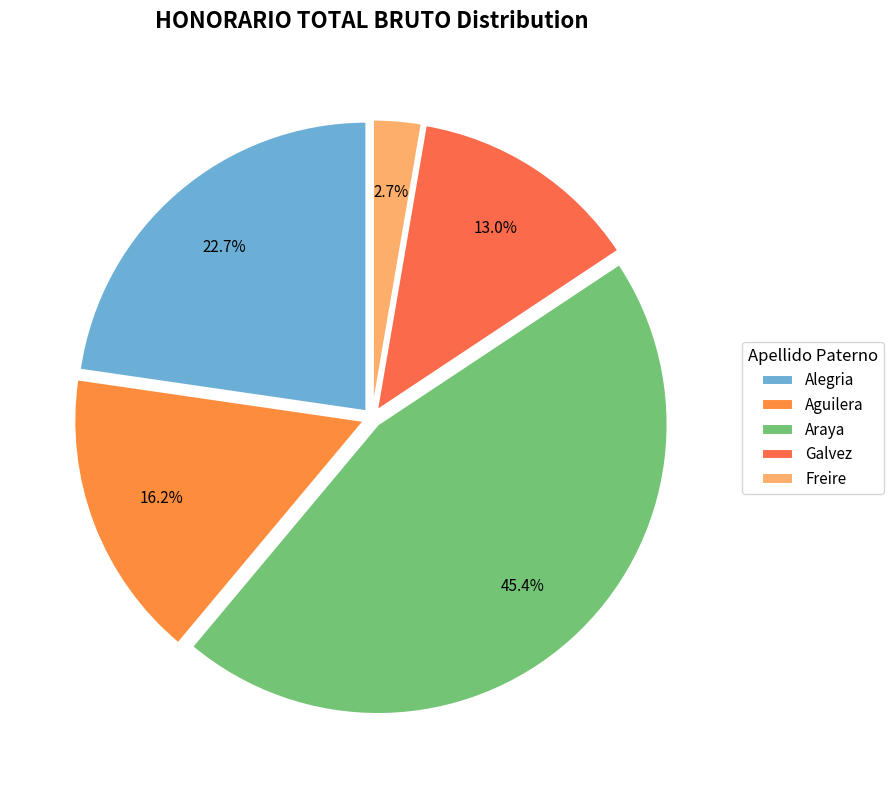

True or false: Alegria accounts for 35% of the total.

False